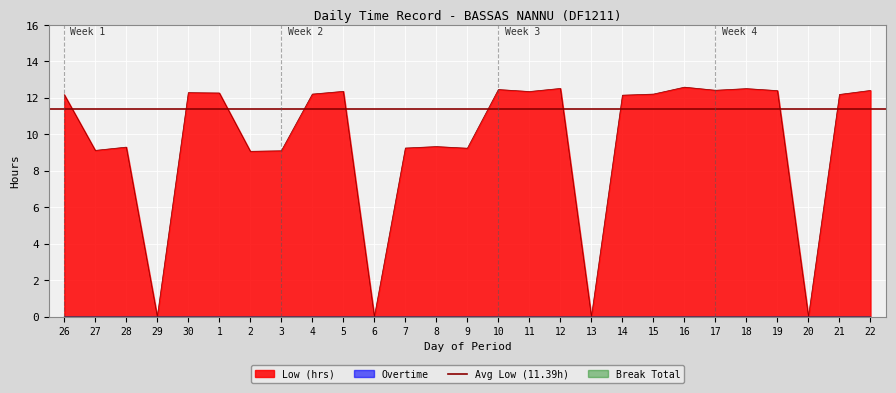

What position from the left is 22?

27